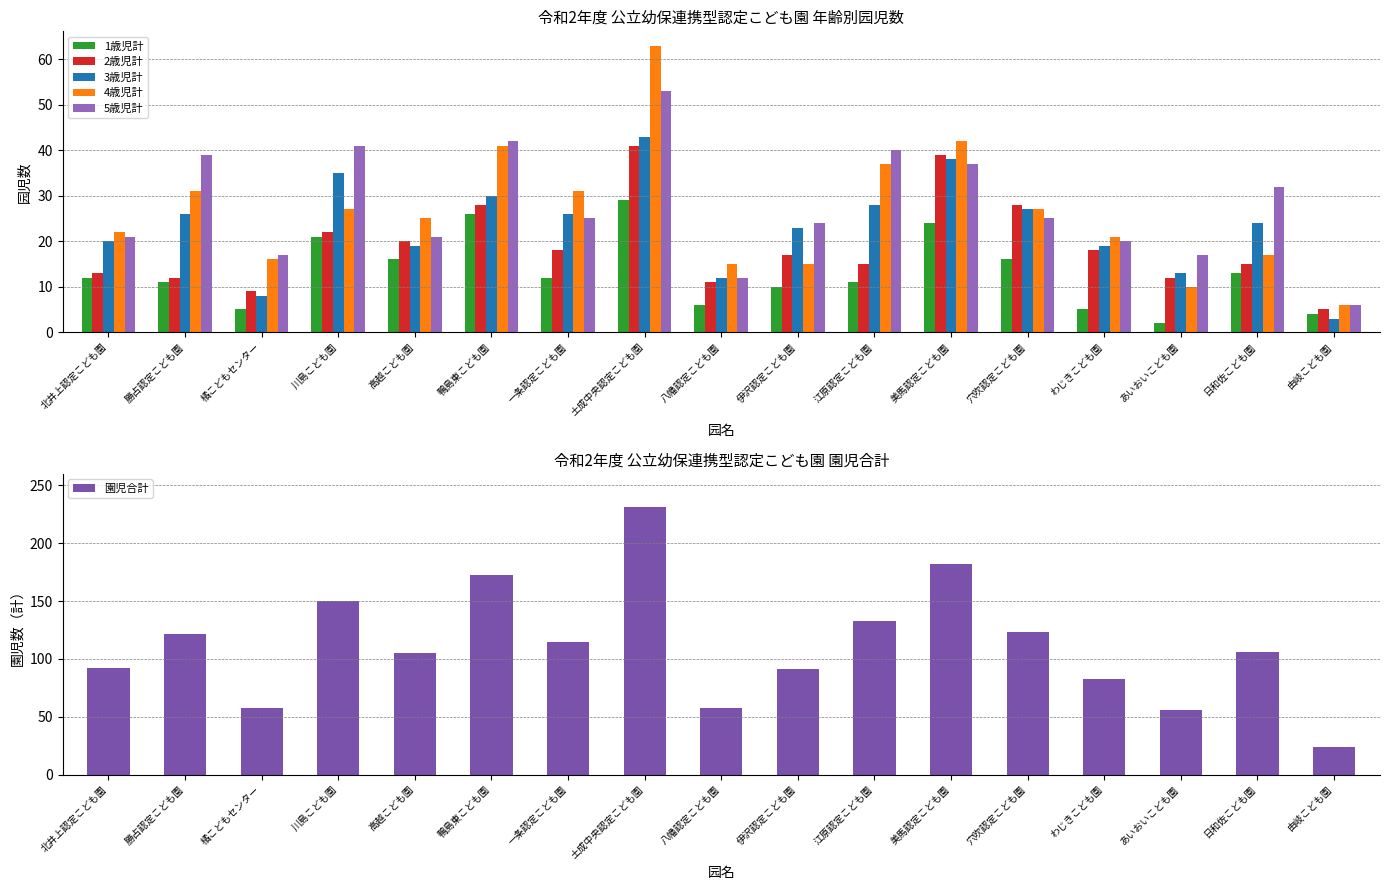

Read the 3歳児計 value at 高越こども園, to the nearest 10.

20